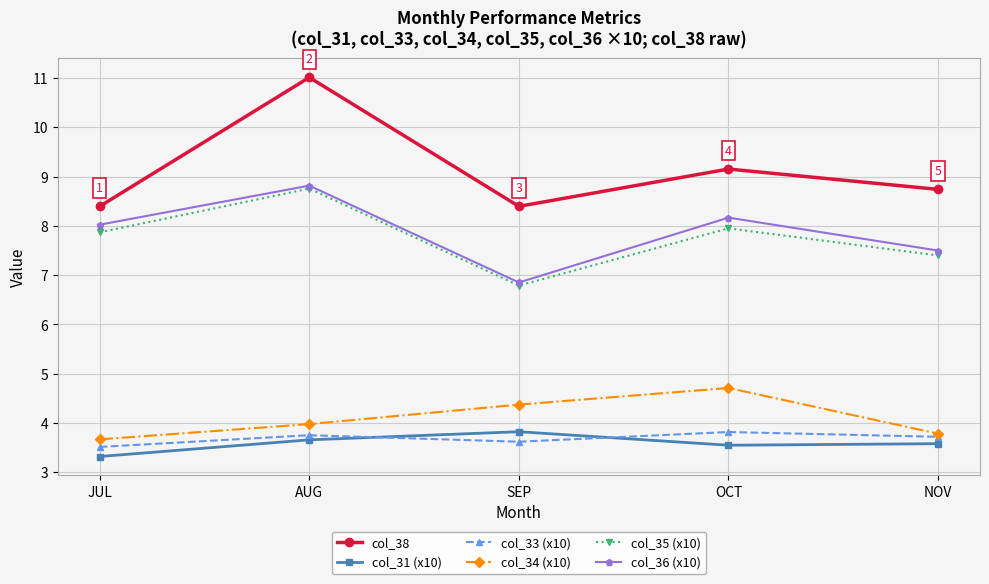

What is the sum of all col_33 (x10) values?

18.4